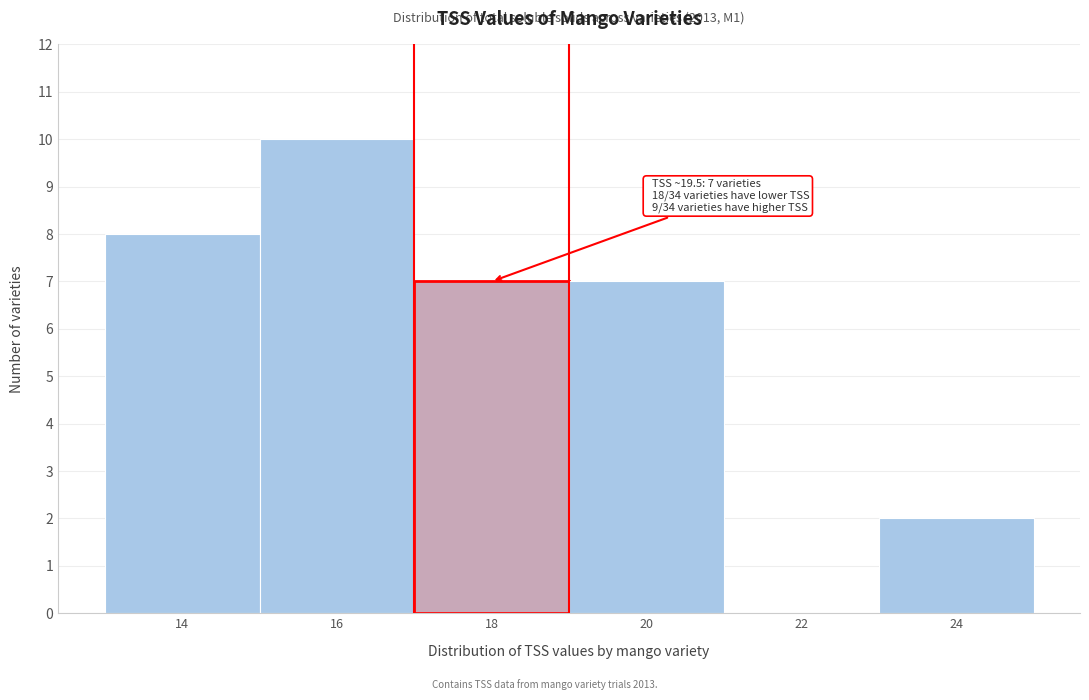

Reading right to left, extract all data points from this chart.

24=2	22=0	20=7	18=7	16=10	14=8